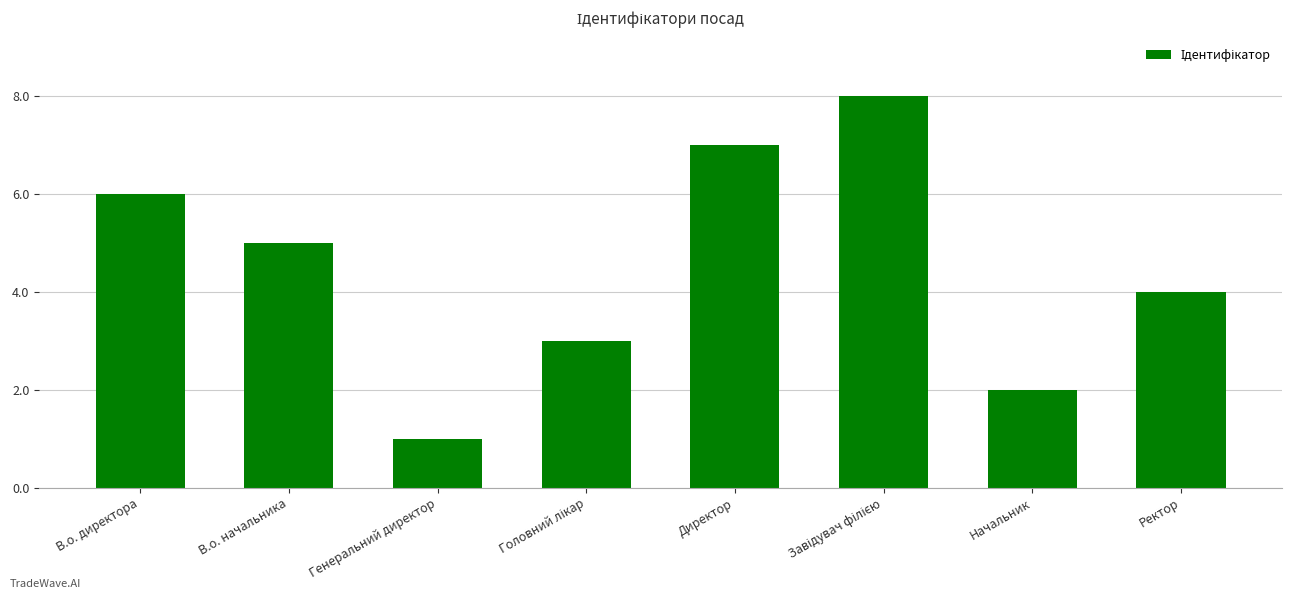

What is the value of the 7th bar from the left?

2